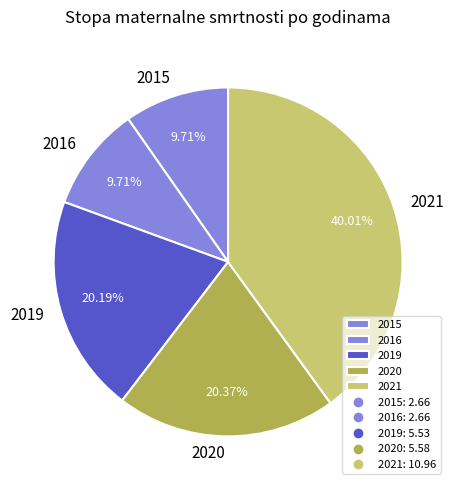

Count the number of slices in the pie.

5